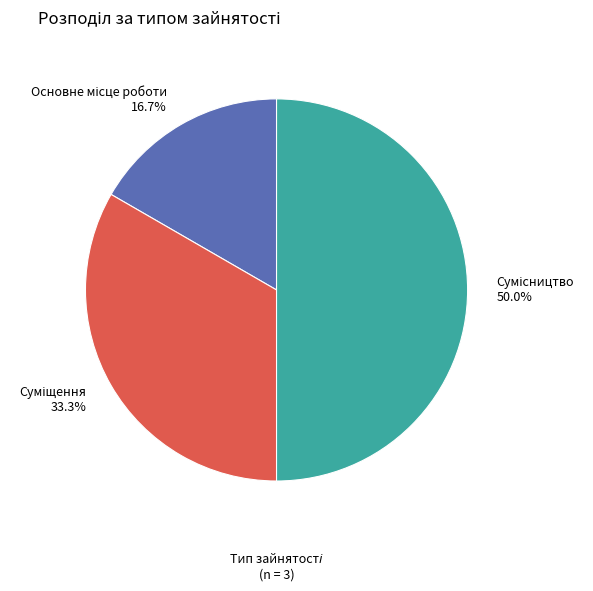

To the nearest percent, what is the average slice percentage?

33%